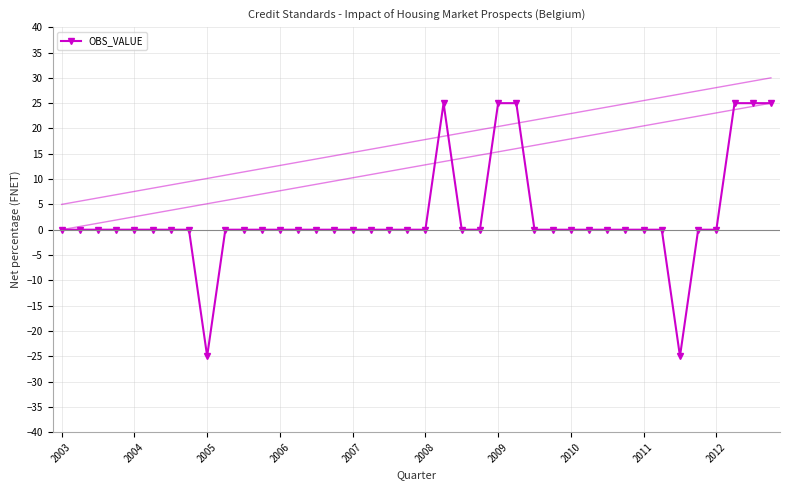

What is the difference between the maximum and minimum values?

50